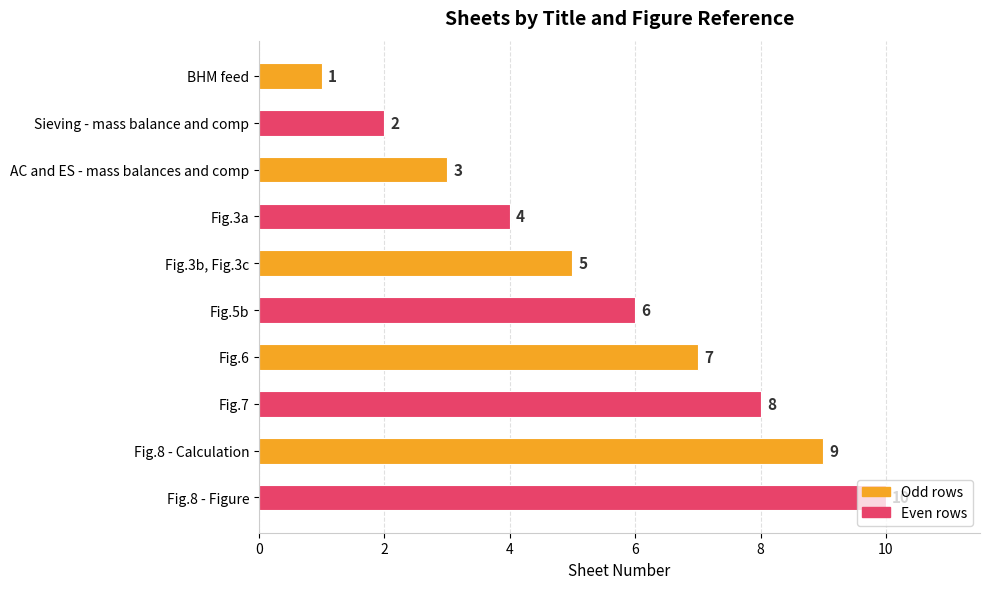

What is the change in value from Sieving - mass balance and comp to Fig.5b?

+4